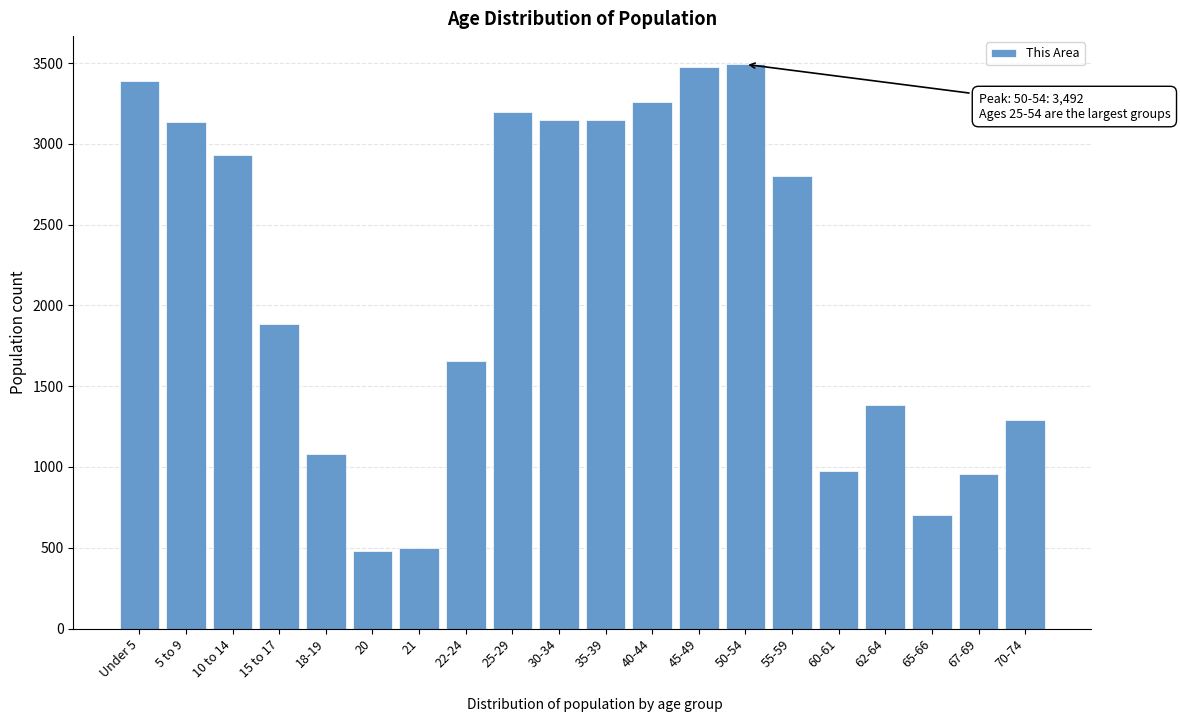

Is it true that the value at 20 is 482?

True